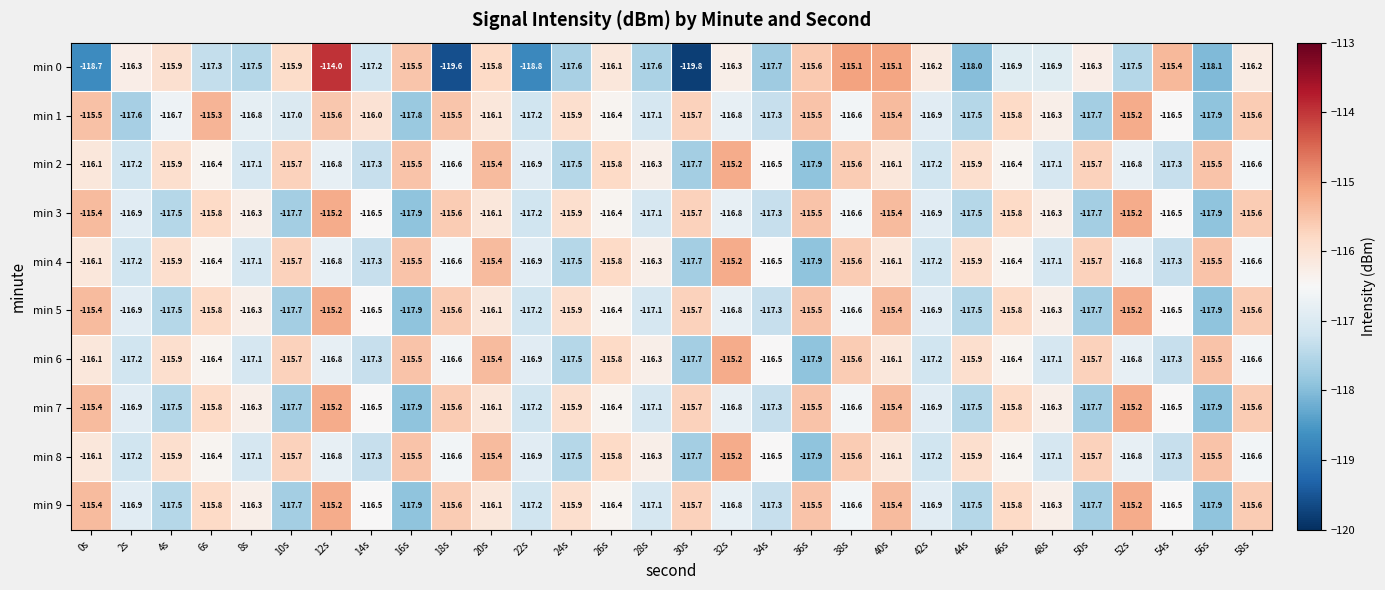

The min 2 series shows -199.6 at 8s. True or false?

False